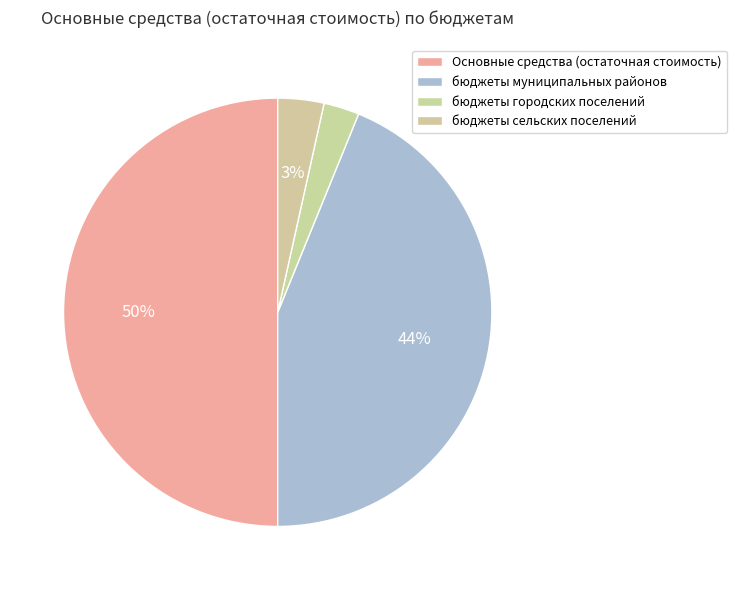

Which slice is the smallest?

бюджеты городских поселений